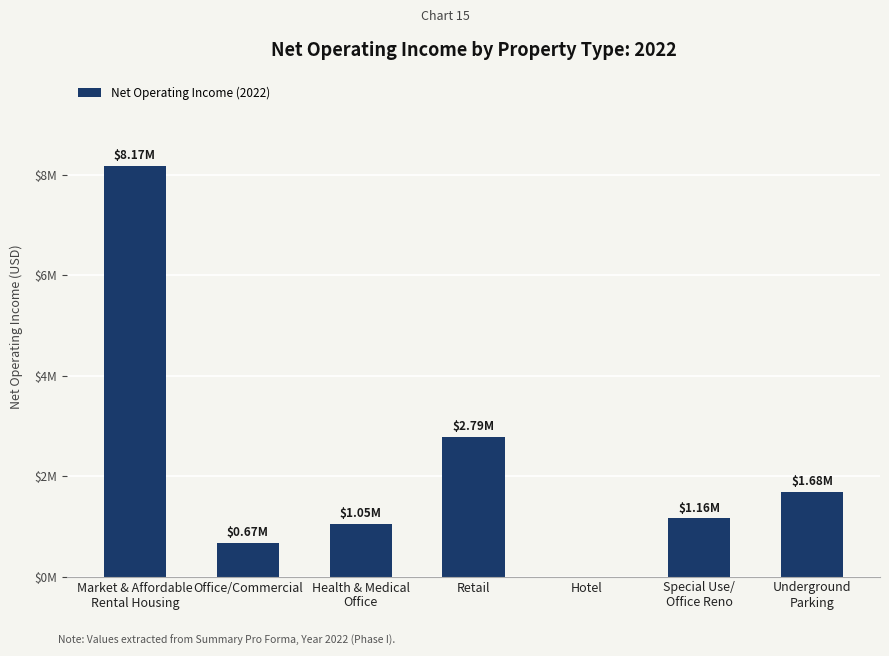

Are the bars horizontal?

No